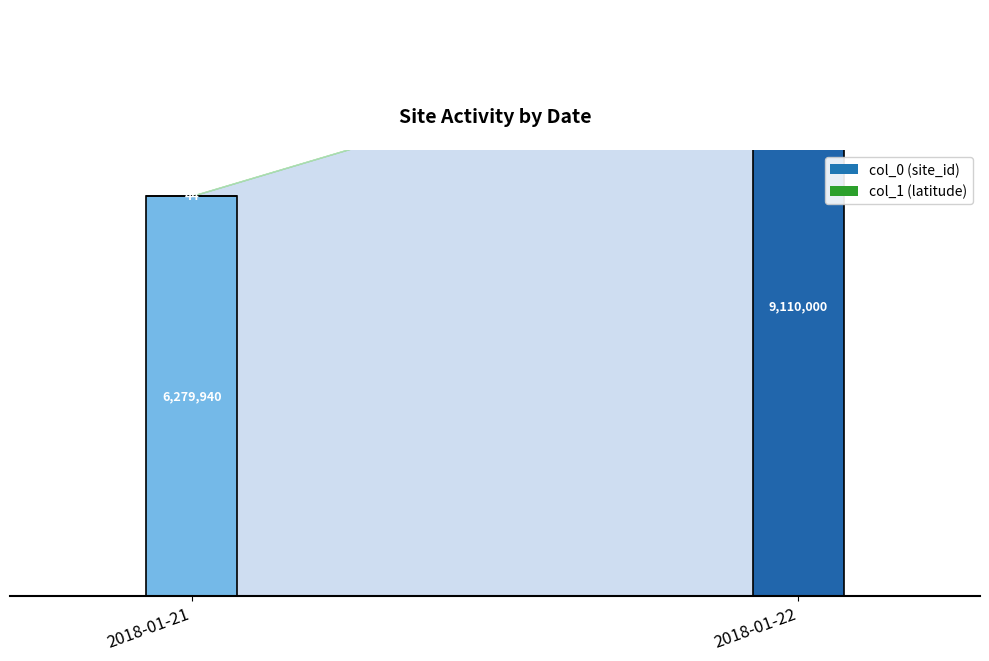

List the series in order of their peak value, lowest first.

col_1 (latitude), col_0 (site_id)